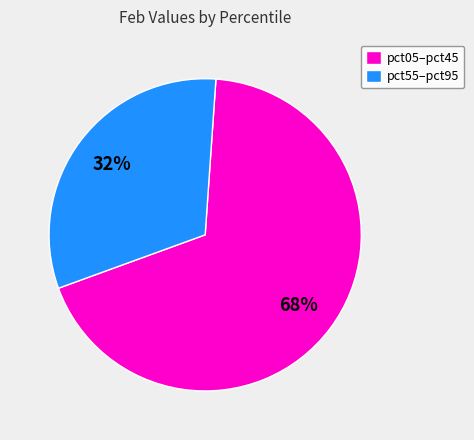

Do pct55–pct95 and pct05–pct45 together represent more than half of the pie?

Yes